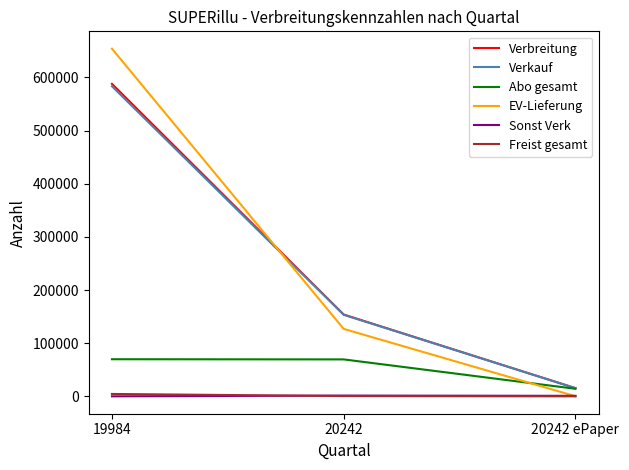

Where is Verkauf nearest to the value 299394?

20242